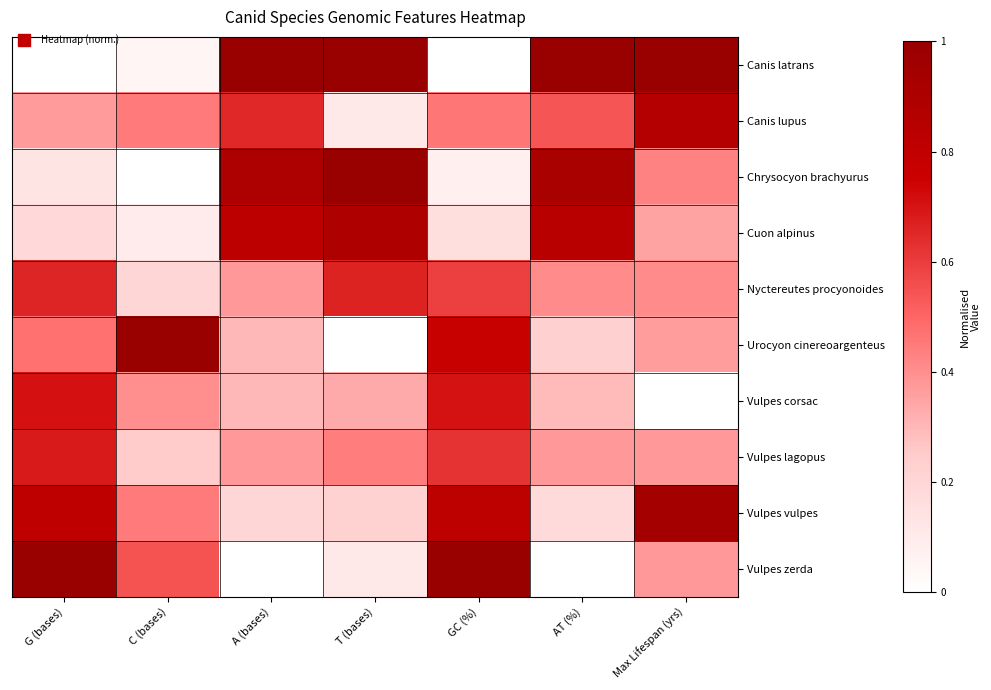

Reading left to right, what are all the values shown in this chart?

Canis latrans: G (bases)=0.0	C (bases)=0.1	A (bases)=1.0	T (bases)=1.0	GC (%)=0.0	AT (%)=1.0	Max Lifespan (yrs)=1.0
Canis lupus: G (bases)=0.4	C (bases)=0.5	A (bases)=0.7	T (bases)=0.1	GC (%)=0.5	AT (%)=0.5	Max Lifespan (yrs)=0.9
Chrysocyon brachyurus: G (bases)=0.1	C (bases)=0.0	A (bases)=0.9	T (bases)=1.0	GC (%)=0.1	AT (%)=0.9	Max Lifespan (yrs)=0.4
Cuon alpinus: G (bases)=0.2	C (bases)=0.1	A (bases)=0.8	T (bases)=0.9	GC (%)=0.2	AT (%)=0.8	Max Lifespan (yrs)=0.4
Nyctereutes procyonoides: G (bases)=0.7	C (bases)=0.2	A (bases)=0.4	T (bases)=0.7	GC (%)=0.6	AT (%)=0.4	Max Lifespan (yrs)=0.4
Urocyon cinereoargenteus: G (bases)=0.5	C (bases)=1.0	A (bases)=0.3	T (bases)=0.0	GC (%)=0.8	AT (%)=0.2	Max Lifespan (yrs)=0.4
Vulpes corsac: G (bases)=0.7	C (bases)=0.4	A (bases)=0.3	T (bases)=0.3	GC (%)=0.7	AT (%)=0.3	Max Lifespan (yrs)=0.0
Vulpes lagopus: G (bases)=0.7	C (bases)=0.2	A (bases)=0.4	T (bases)=0.4	GC (%)=0.6	AT (%)=0.4	Max Lifespan (yrs)=0.4
Vulpes vulpes: G (bases)=0.8	C (bases)=0.5	A (bases)=0.2	T (bases)=0.2	GC (%)=0.8	AT (%)=0.2	Max Lifespan (yrs)=0.9
Vulpes zerda: G (bases)=1.0	C (bases)=0.6	A (bases)=0.0	T (bases)=0.1	GC (%)=1.0	AT (%)=0.0	Max Lifespan (yrs)=0.4